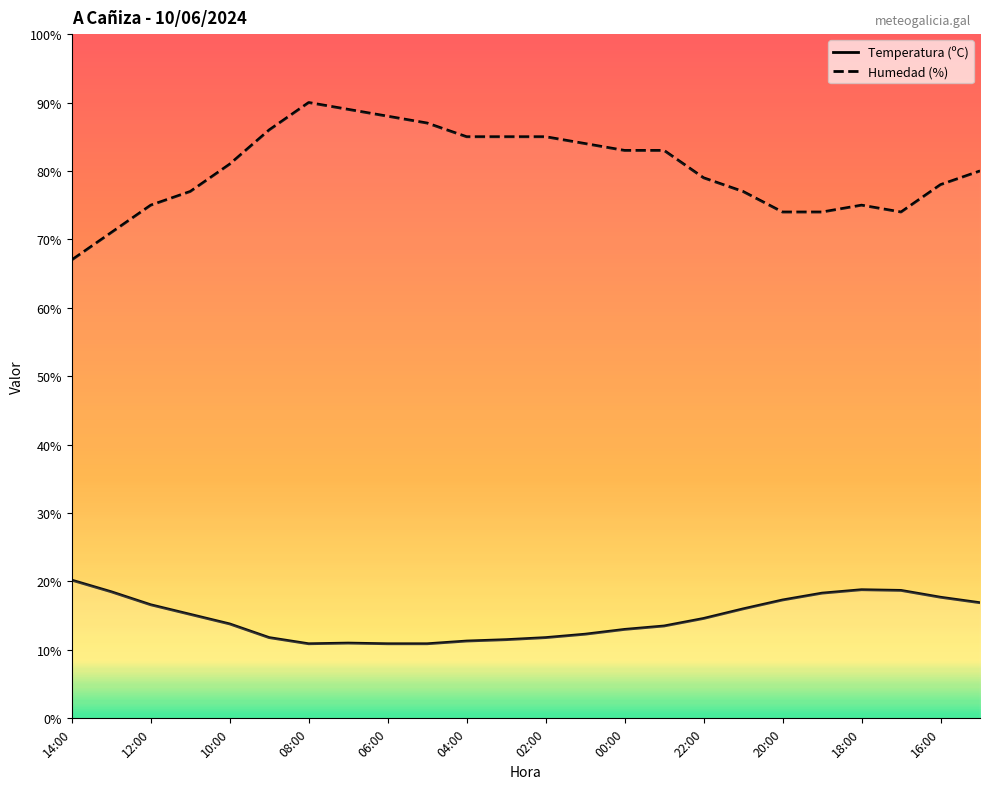

Between 01:00 and 17:00, which series saw the biggest shift?

Humedad (%)